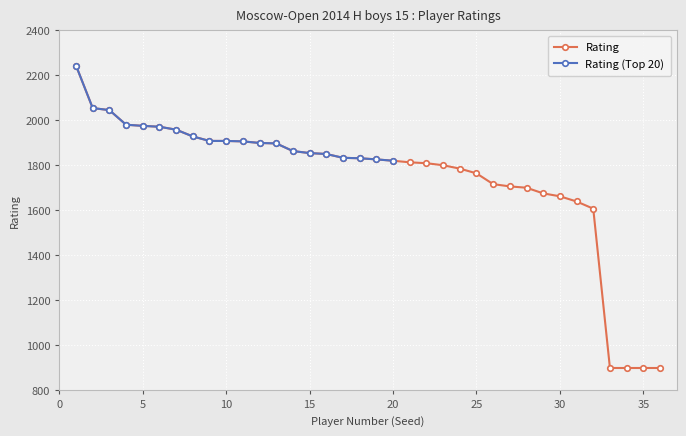

What is the change in value from 3 to 30?

-383